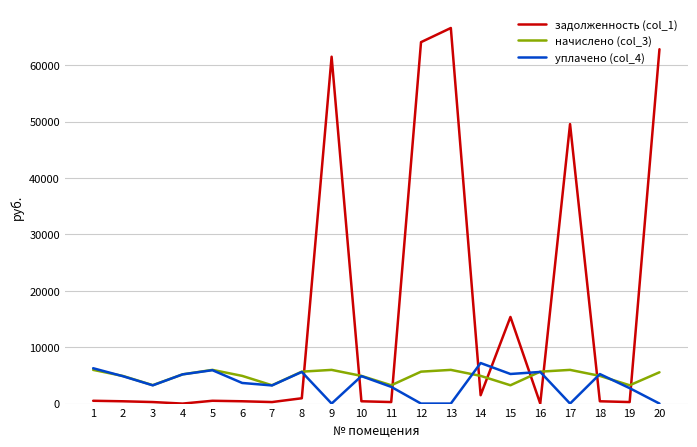

Which series ends up on top after the final intersection of уплачено (col_4) and задолженность (col_1)?

задолженность (col_1)